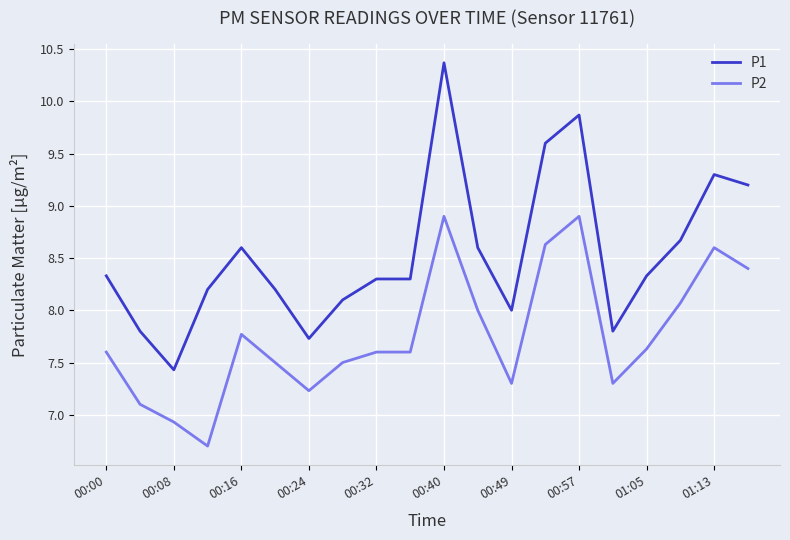

Which series has the widest spread of values?

P1